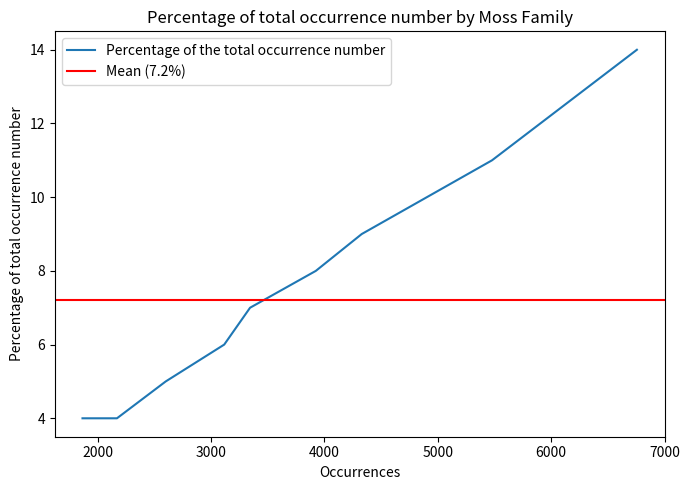

How many categories are shown in the chart?

10